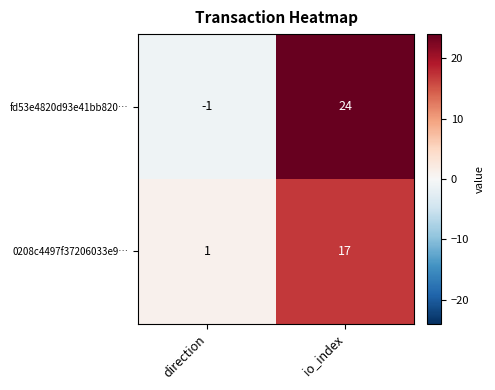

Which category has the lowest value in the 0208c4497f37206033e9… series?

direction